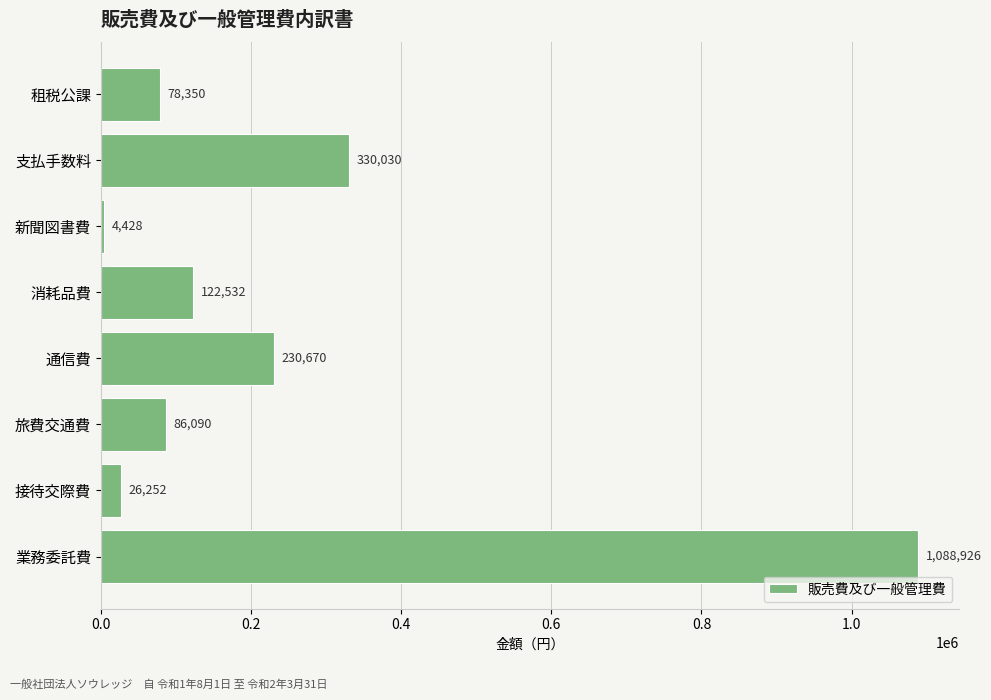

List the labels in order of value, largest first.

業務委託費, 支払手数料, 通信費, 消耗品費, 旅費交通費, 租税公課, 接待交際費, 新聞図書費